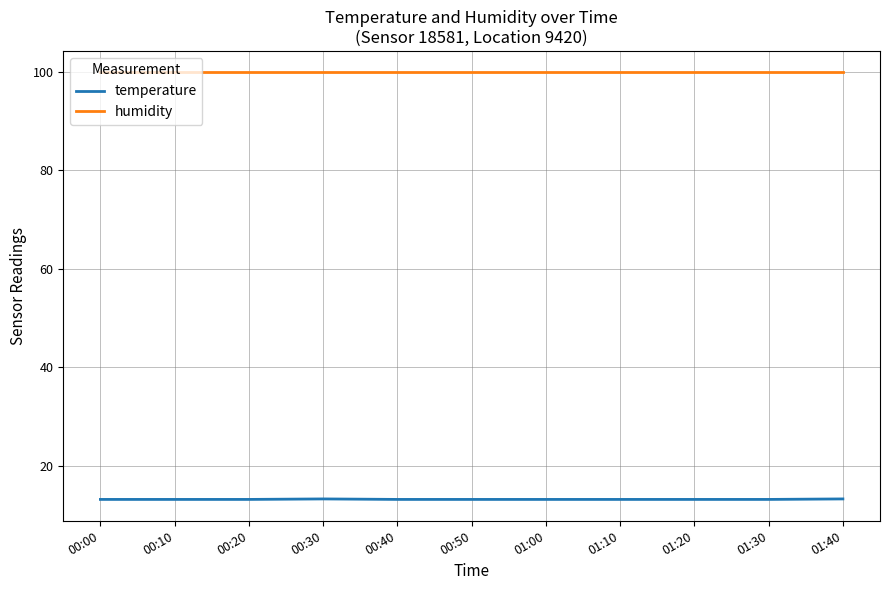

What is the minimum value for humidity?

99.9